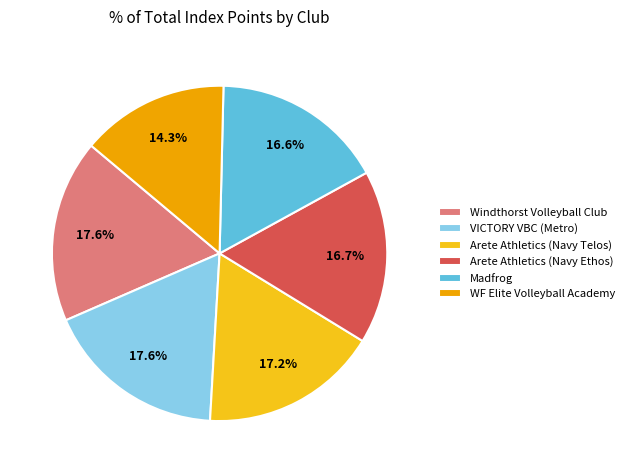

To the nearest percent, what is the difference between the Windthorst Volleyball Club and Arete Athletics (Navy Ethos) slice percentages?

1%